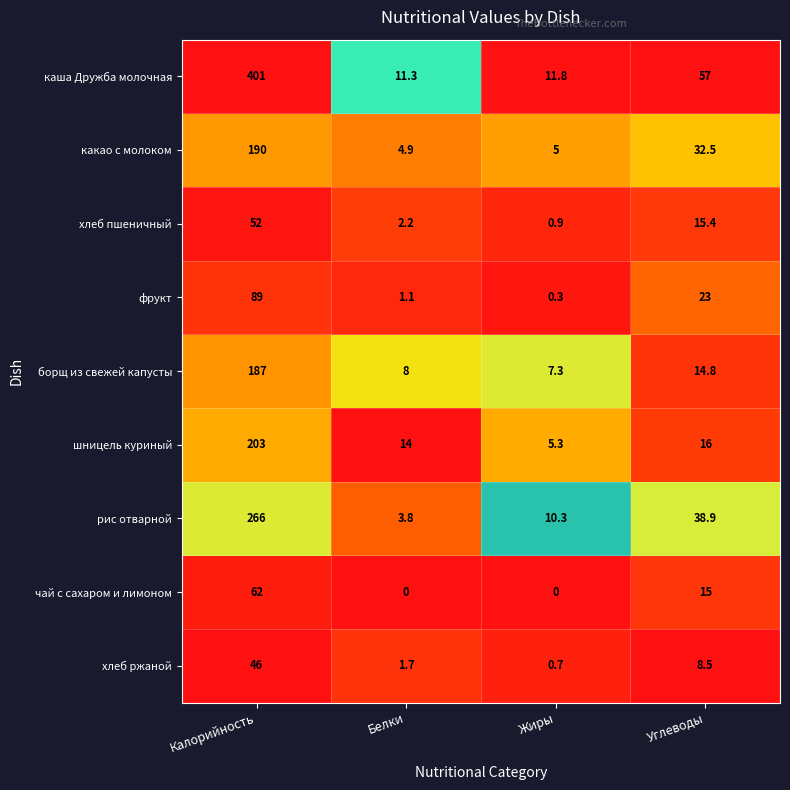

What is the difference between the second highest and minimum values in the шницель куриный series?

10.7